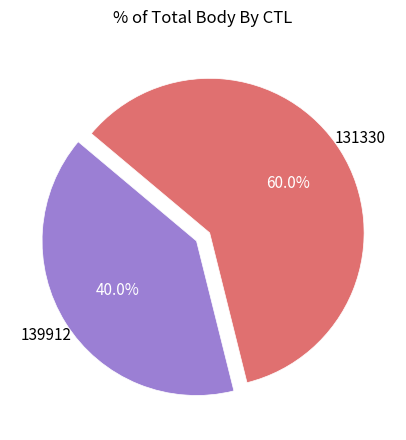

Is there a majority slice in this chart?

Yes